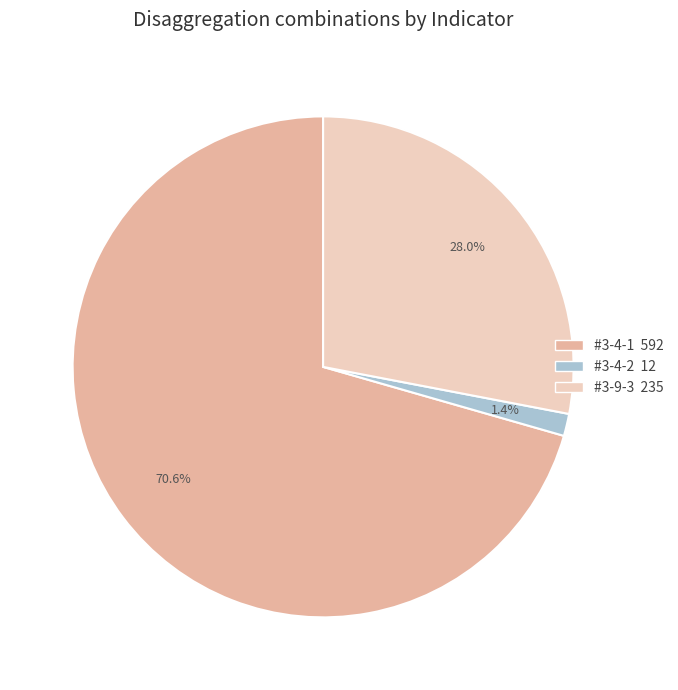

Which slice represents more than half of the pie?

#3-4-1